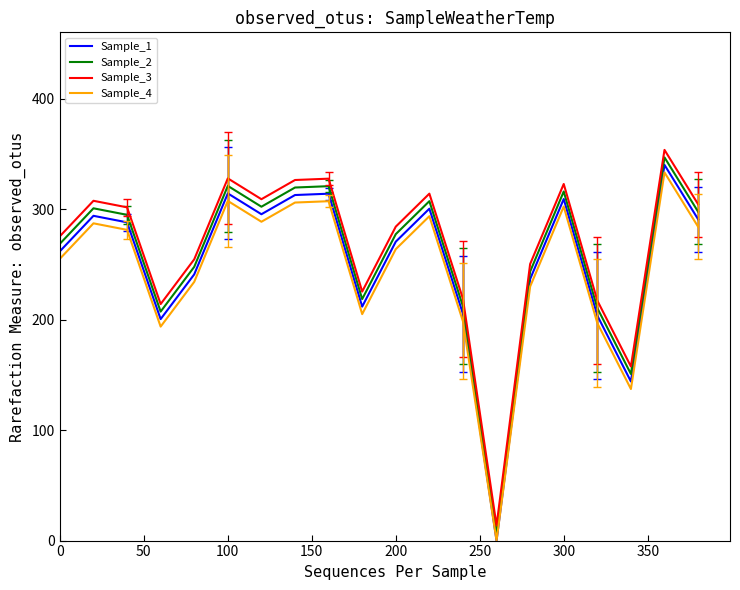

In Sample_1, how many points are lower than both neighbors (excluding endpoints)?

5